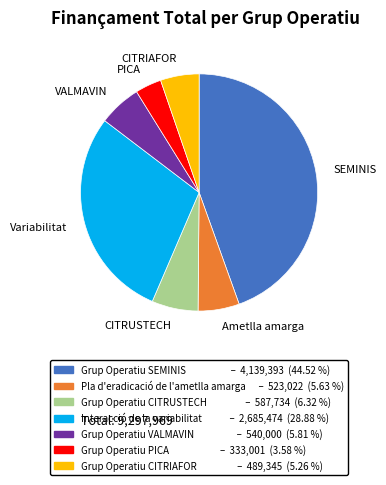

How many slices are in this pie chart?

7